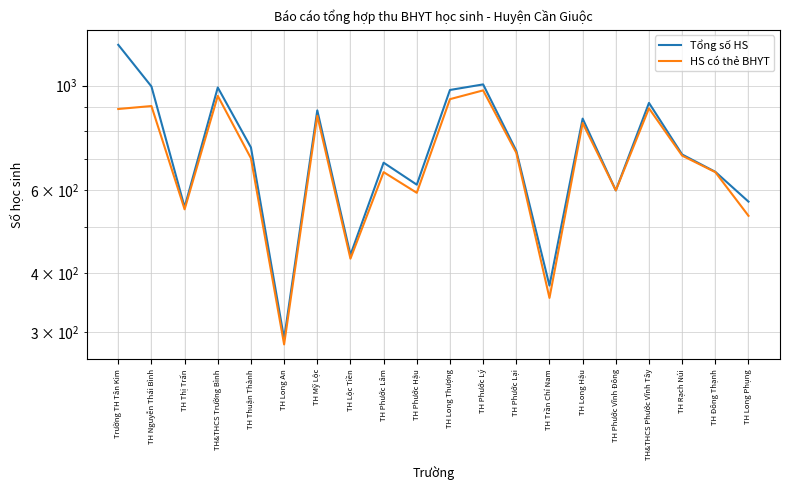

Which series has the largest total across all categories?

Tổng số HS